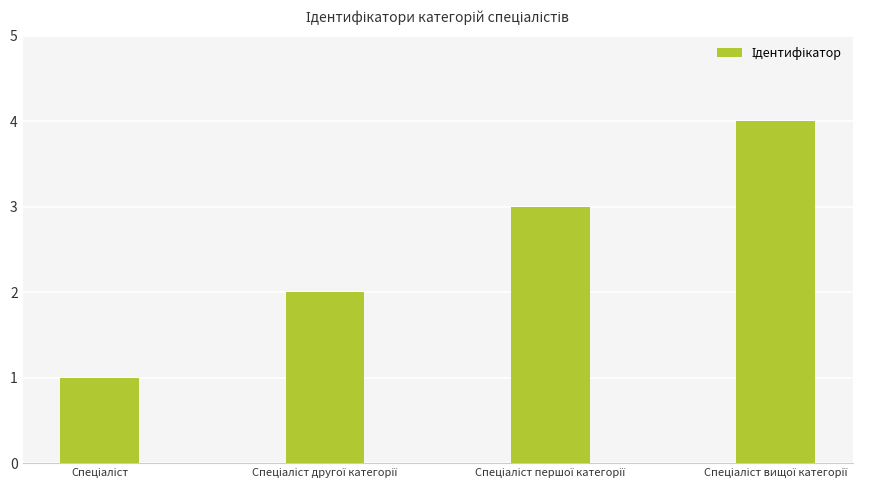

What is the sum of all values?

10